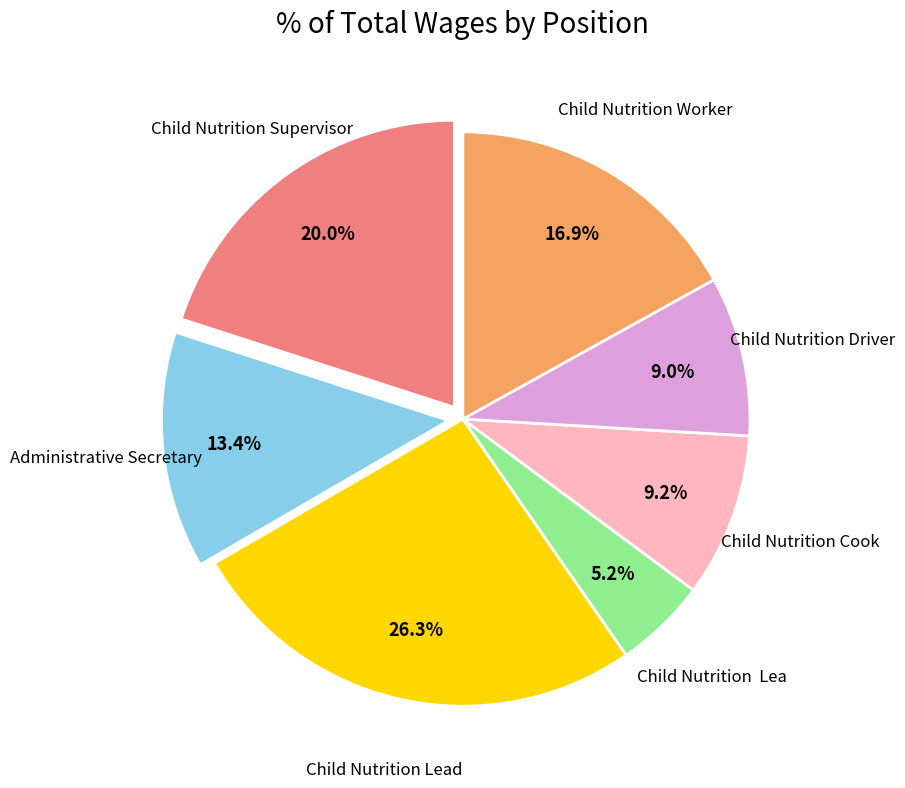

Is there a majority slice in this chart?

No